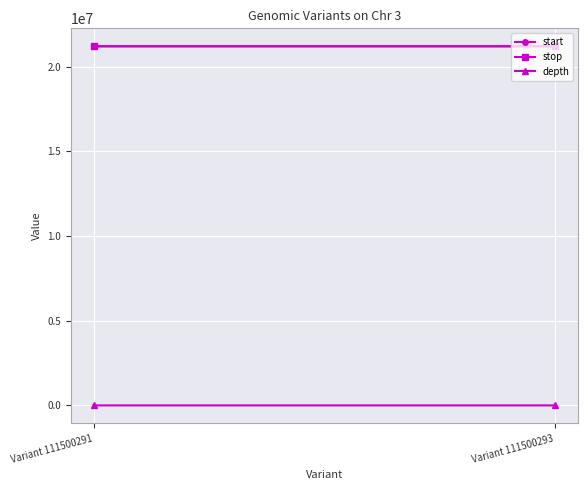

What is the minimum value shown in the chart?

24